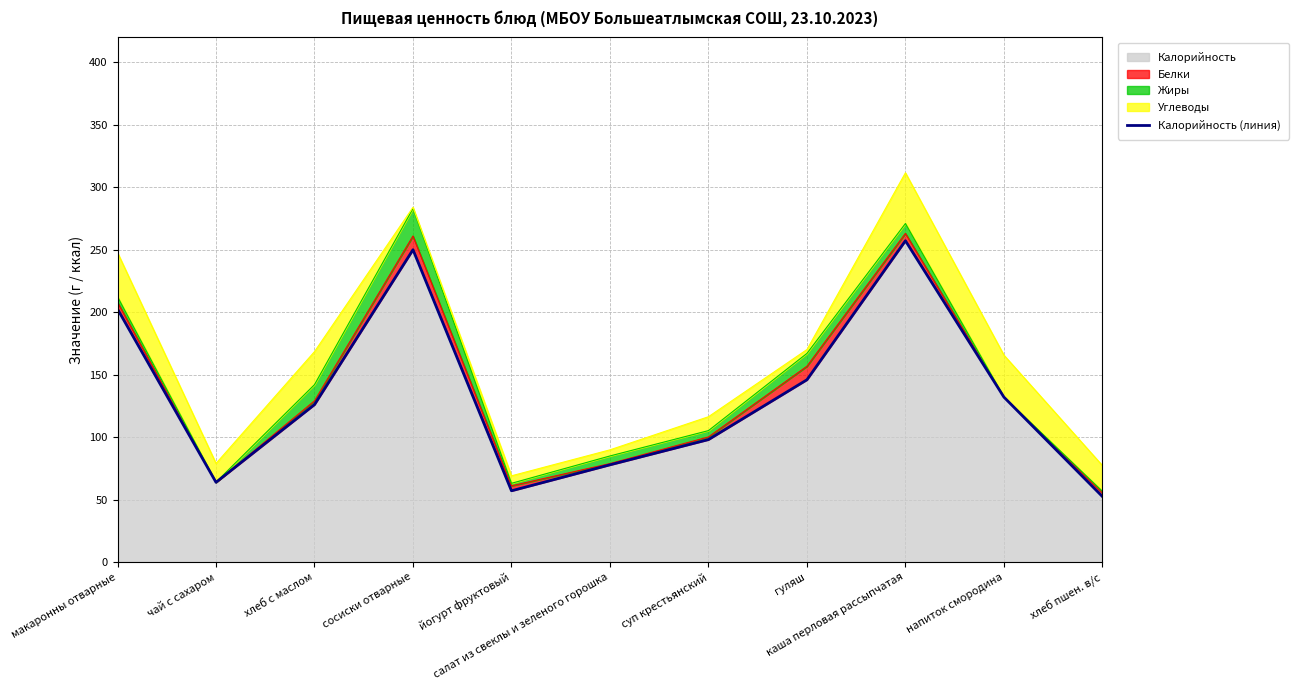

True or false: the data shows 257.2 at каша перловая рассыпчатая.

True